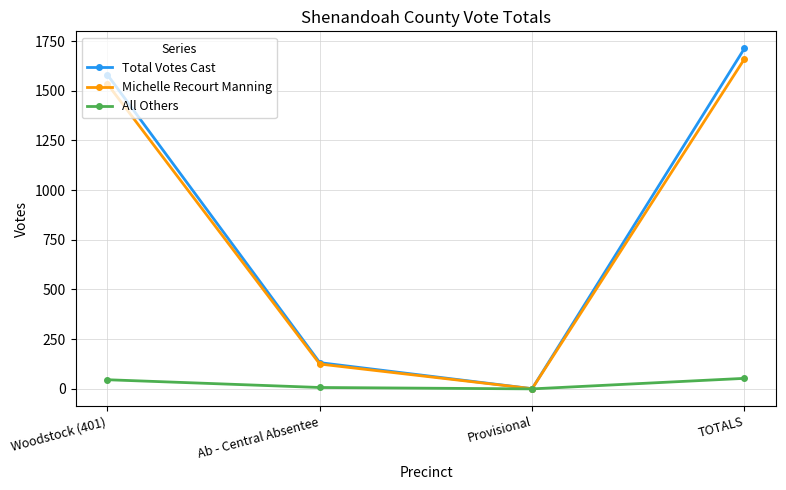

What is the maximum value for All Others?

53